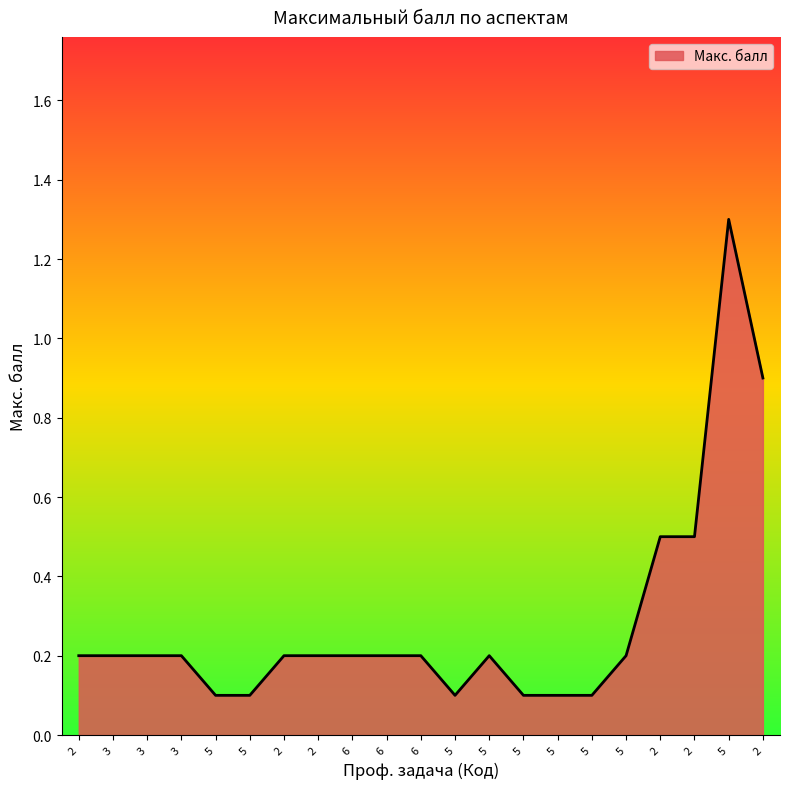

Rank the categories by value from highest to lowest.

5, 2, 2, 2, 2, 3, 3, 3, 2, 2, 6, 6, 6, 5, 5, 5, 5, 5, 5, 5, 5